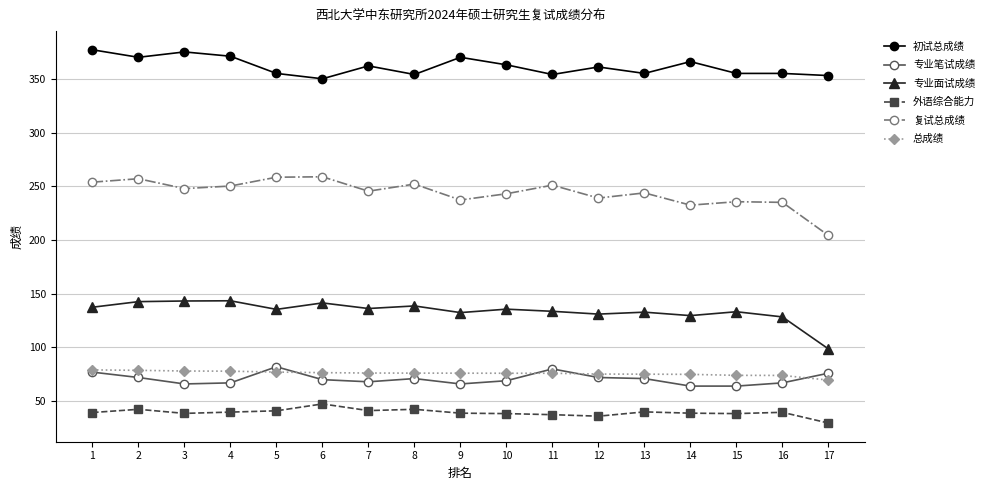

How many data points in 专业笔试成绩 are less than 70?

8